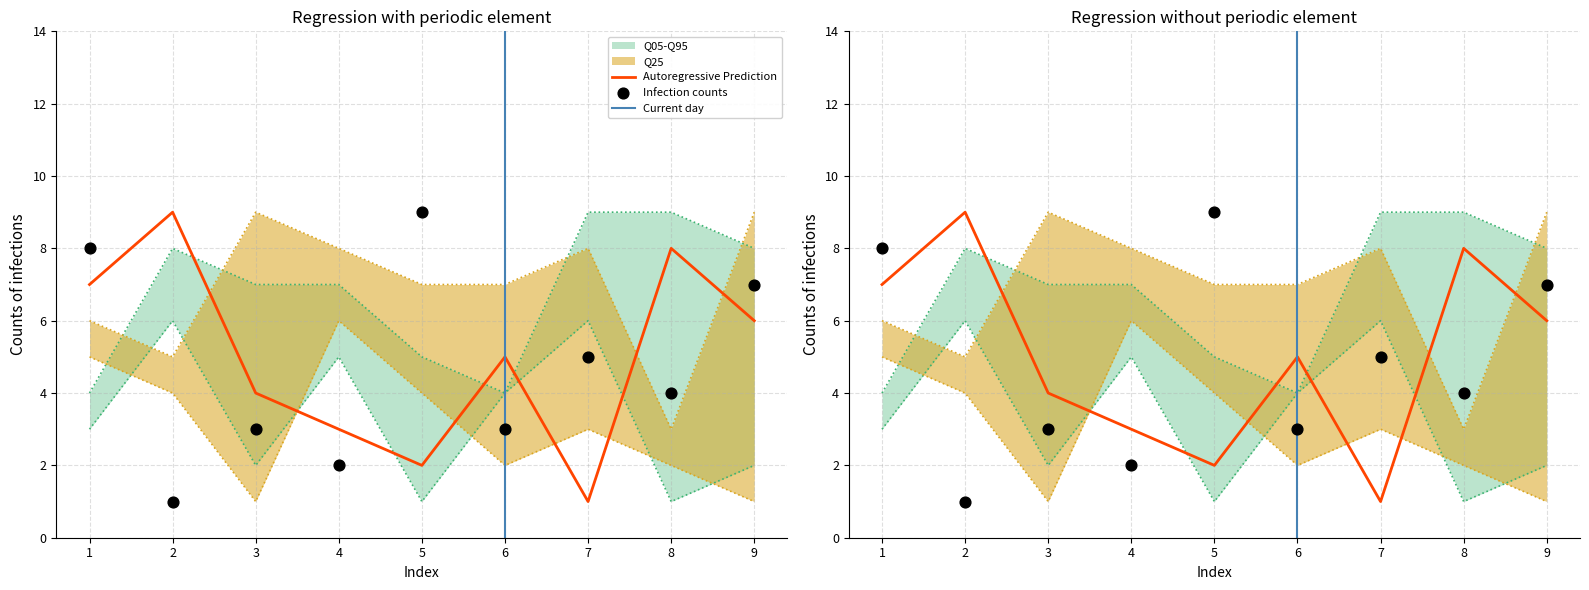

At which category is the sum across all series the highest?

1